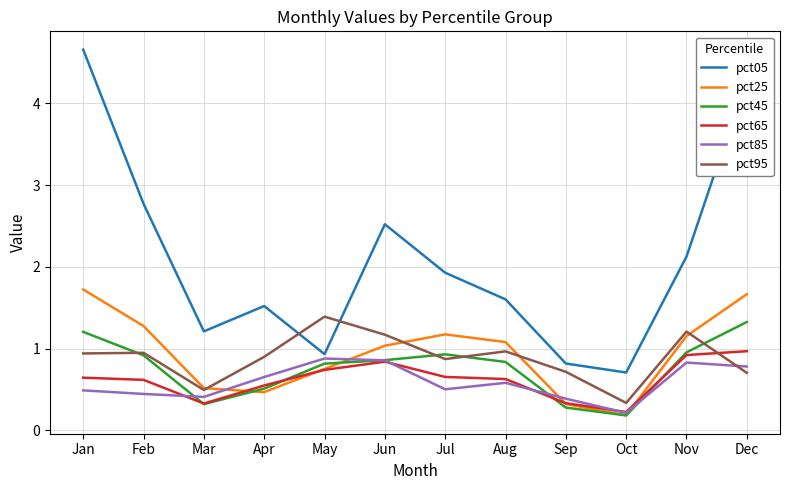

Which category has the highest value across all series?

Jan